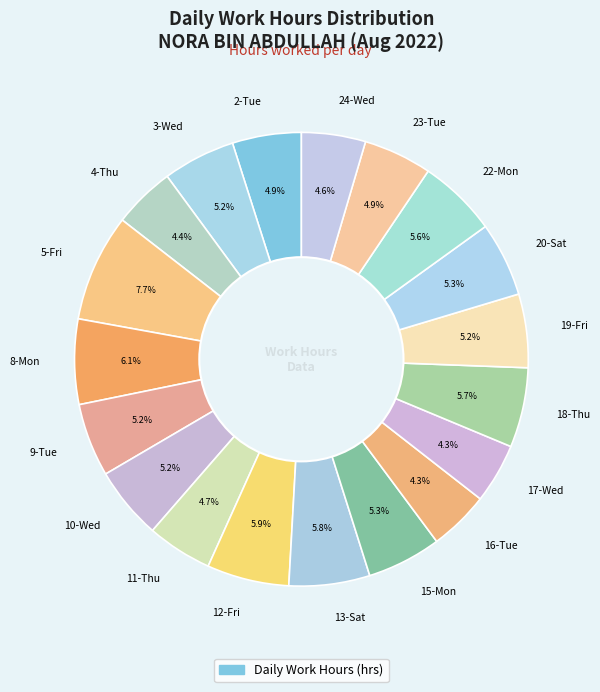

Is the sum of 5-Fri and 20-Sat greater than half?

No